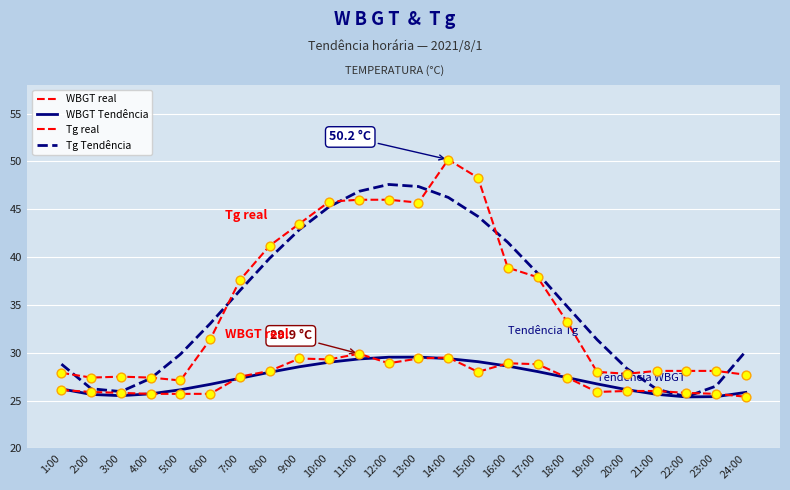

Is this an area chart (filled region under the line)?

No